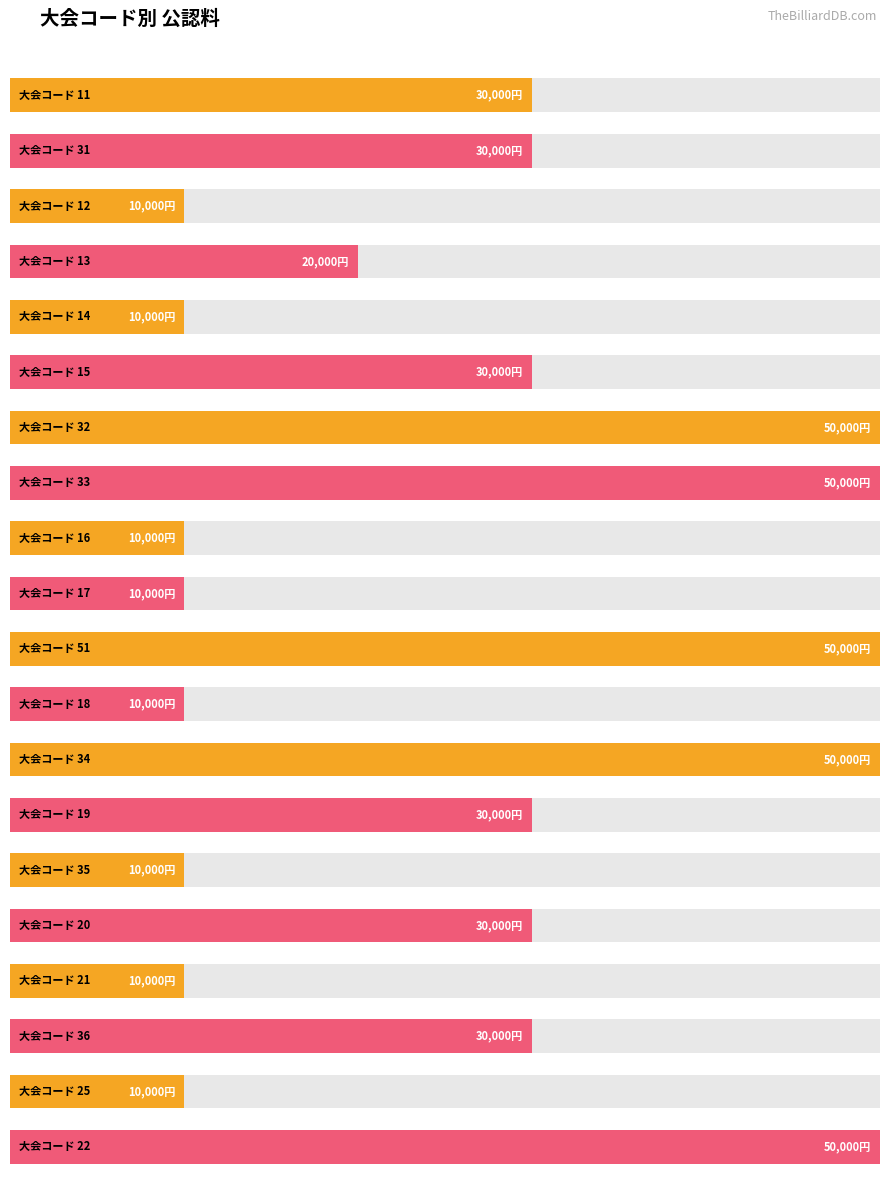

Reading right to left, what are all the values shown in this chart?

公認料: 22=50000	25=10000	36=30000	21=10000	20=30000	35=10000	19=30000	34=50000	18=10000	51=50000	17=10000	16=10000	33=50000	32=50000	15=30000	14=10000	13=20000	12=10000	31=30000	11=30000
コード: 22=22	25=25	36=36	21=21	20=20	35=35	19=19	34=34	18=18	51=51	17=17	16=16	33=33	32=32	15=15	14=14	13=13	12=12	31=31	11=11